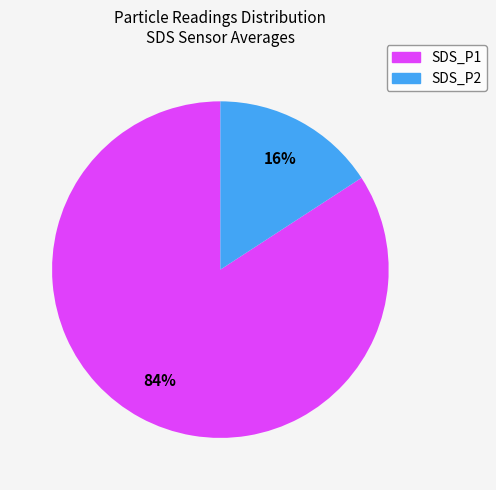

Which has a higher value, SDS_P2 or SDS_P1?

SDS_P1